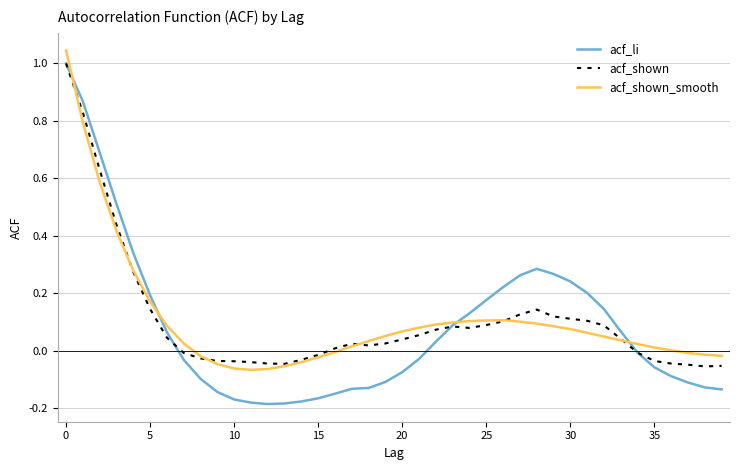

How many values in the acf_li series are below 0?

21